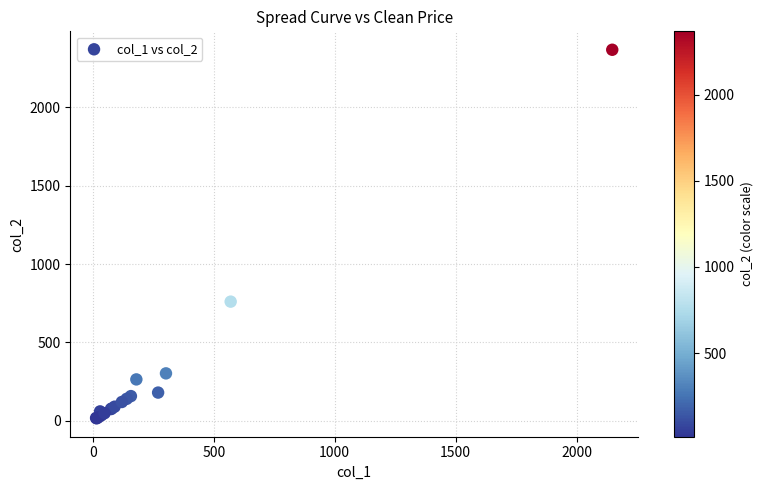

What Y value in the scatter plot is closest to 1191?

760.0